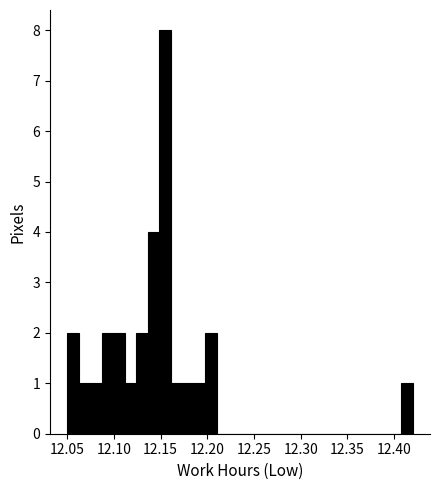

Around what value on the x-axis is the tallest bar? Give the approximate position of its centre, as read against the axis.

12.155